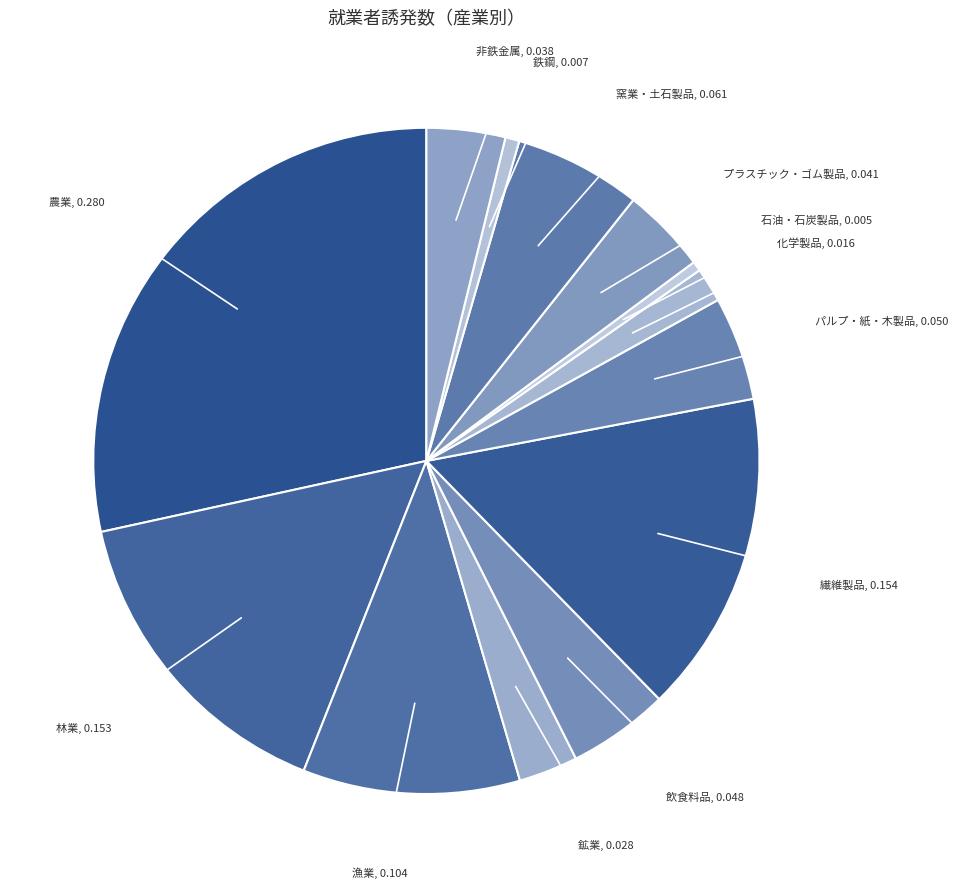

What is the largest slice in the pie chart?

農業